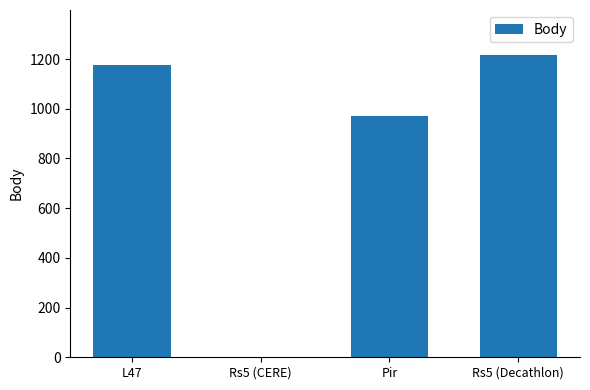

Reading left to right, extract all data points from this chart.

L47=1176	Rs5 (CERE)=0	Pir=972	Rs5 (Decathlon)=1215